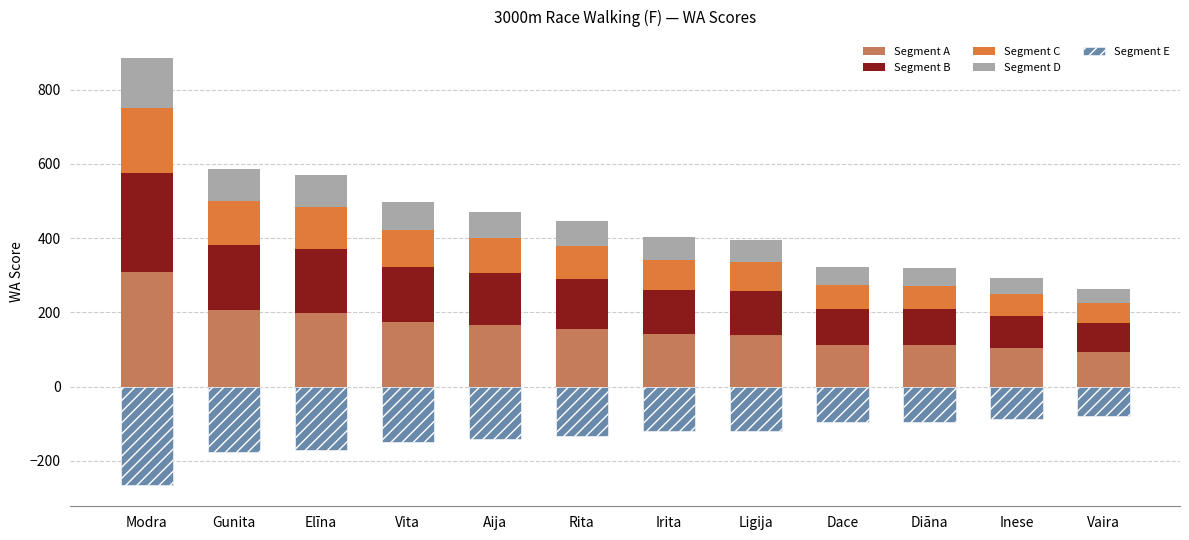

How many values in the Segment E series exceed -120?

5